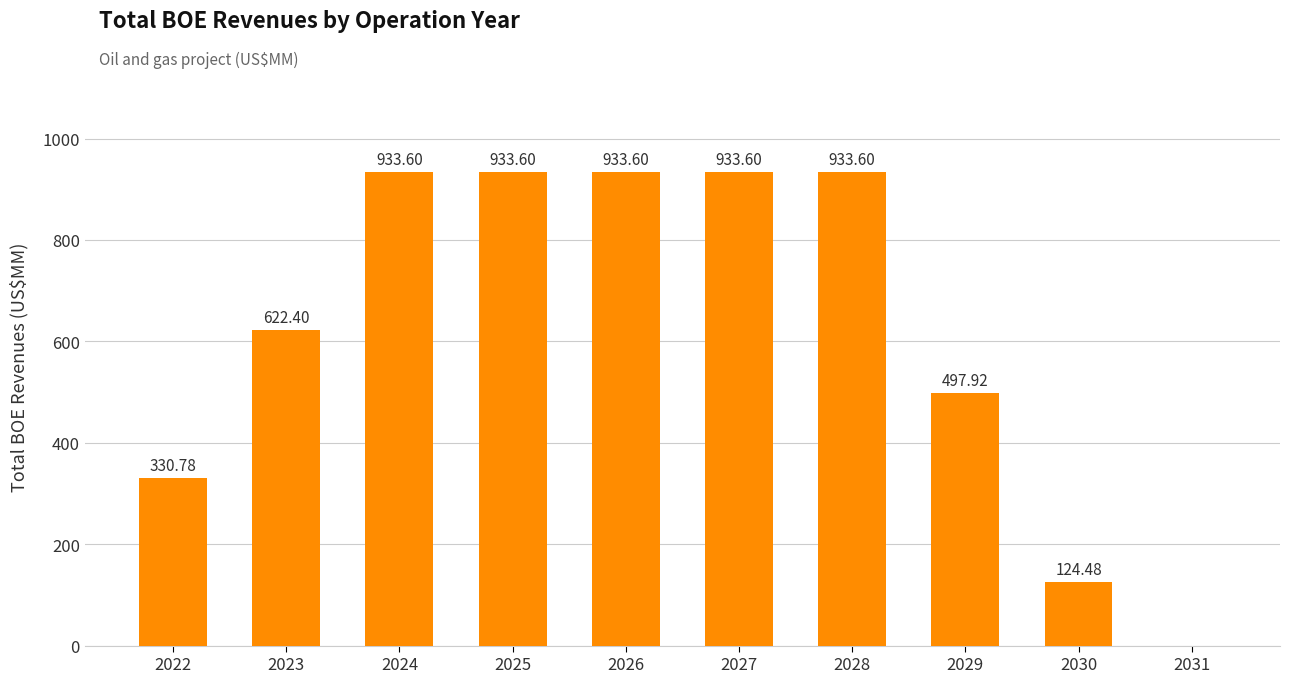

Approximately how many times larger is the value at 2028 compared to 2024?

1.0